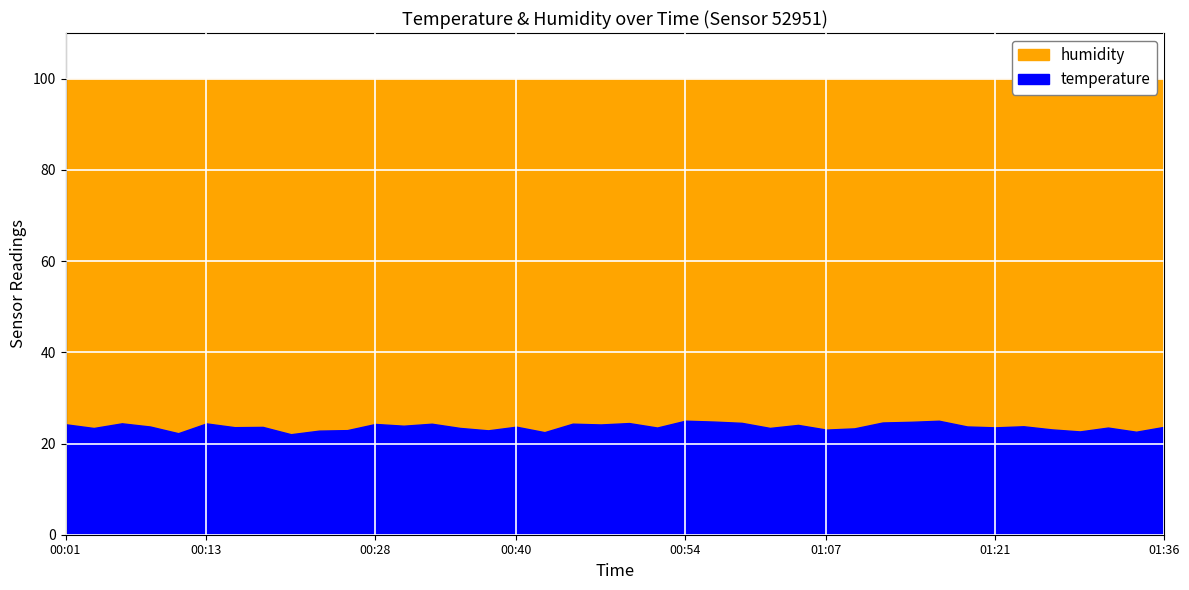

Rank the series by their maximum value, from highest to lowest.

humidity, temperature